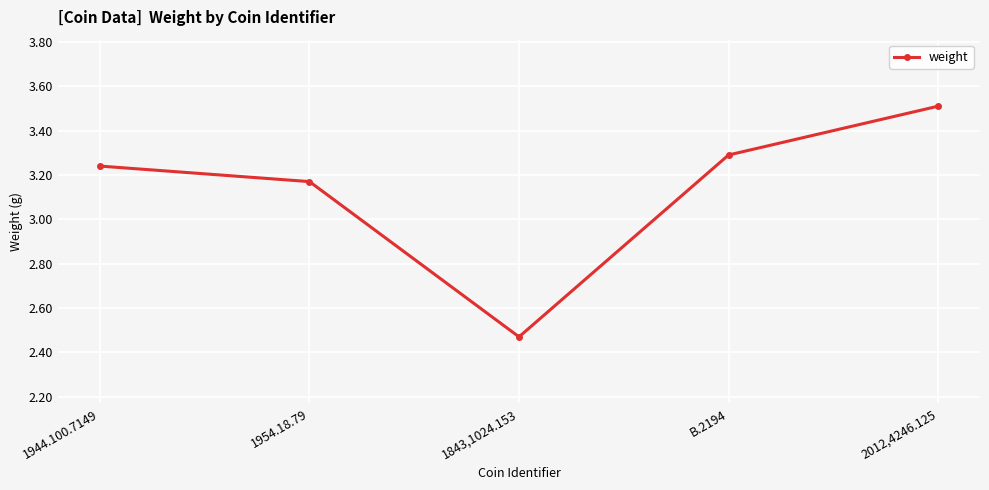

At which label does the data first exceed 3?

1944.100.7149